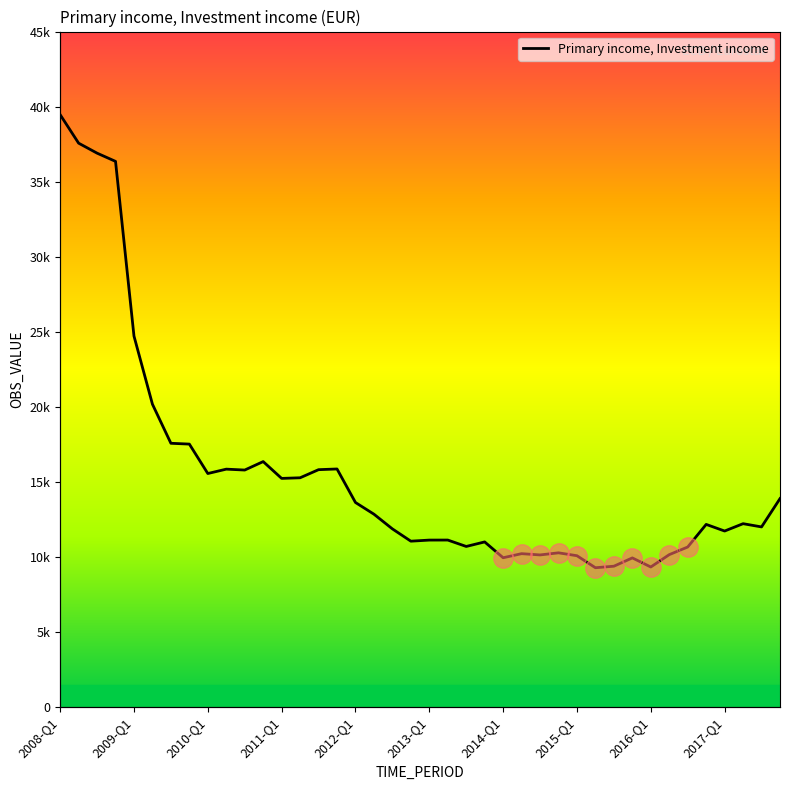

Reading left to right, transcribe all the data shown in this chart.

39463.6	37566.2	36900.4	36352.7	24716.4	20178.0	17575.3	17521.5	15561.0	15852.6	15793.0	16356.4	15235.9	15277.6	15817.8	15864.3	13631.4	12853.1	11873.4	11055.1	11127.3	11129.8	10703.4	11005.3	9951.5	10222.6	10138.5	10278.7	10086.2	9286.1	9387.4	9940.6	9335.4	10157.4	10666.4	12172.6	11730.7	12219.7	12004.4	13890.1